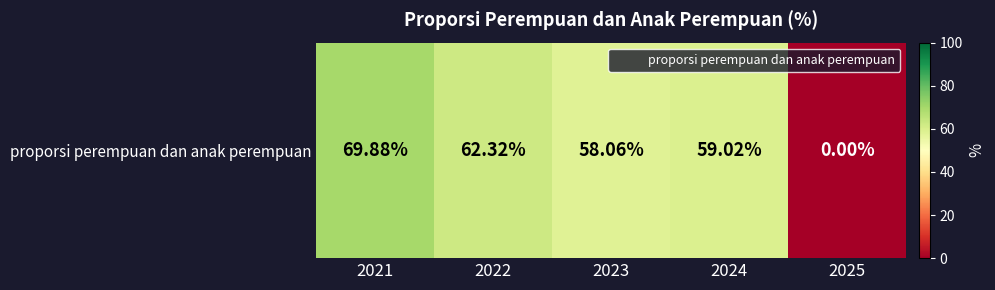

Rank the categories by value from highest to lowest.

2021, 2022, 2024, 2023, 2025